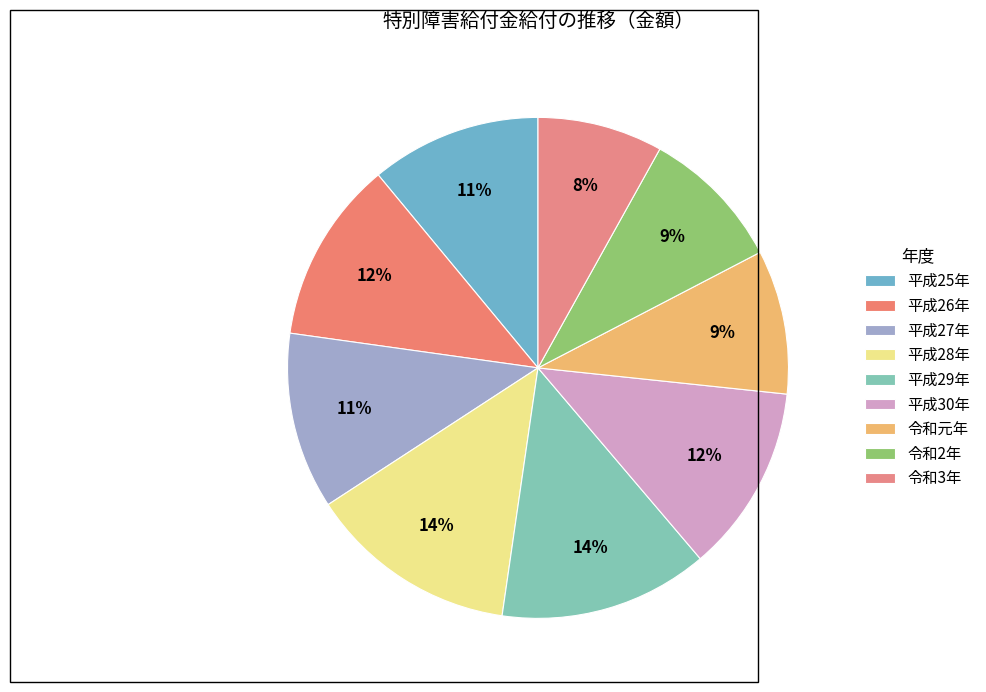

Which category has the biggest portion of the pie?

平成28年